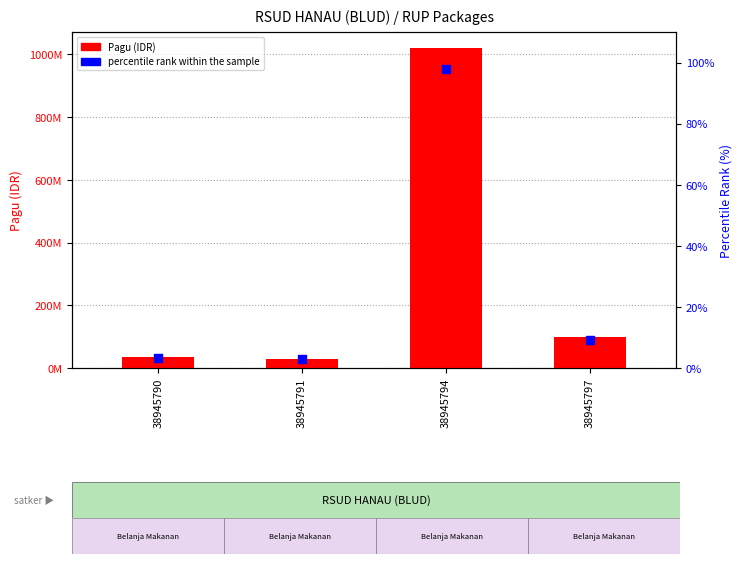

At which category is the sum across all series the highest?

38945794